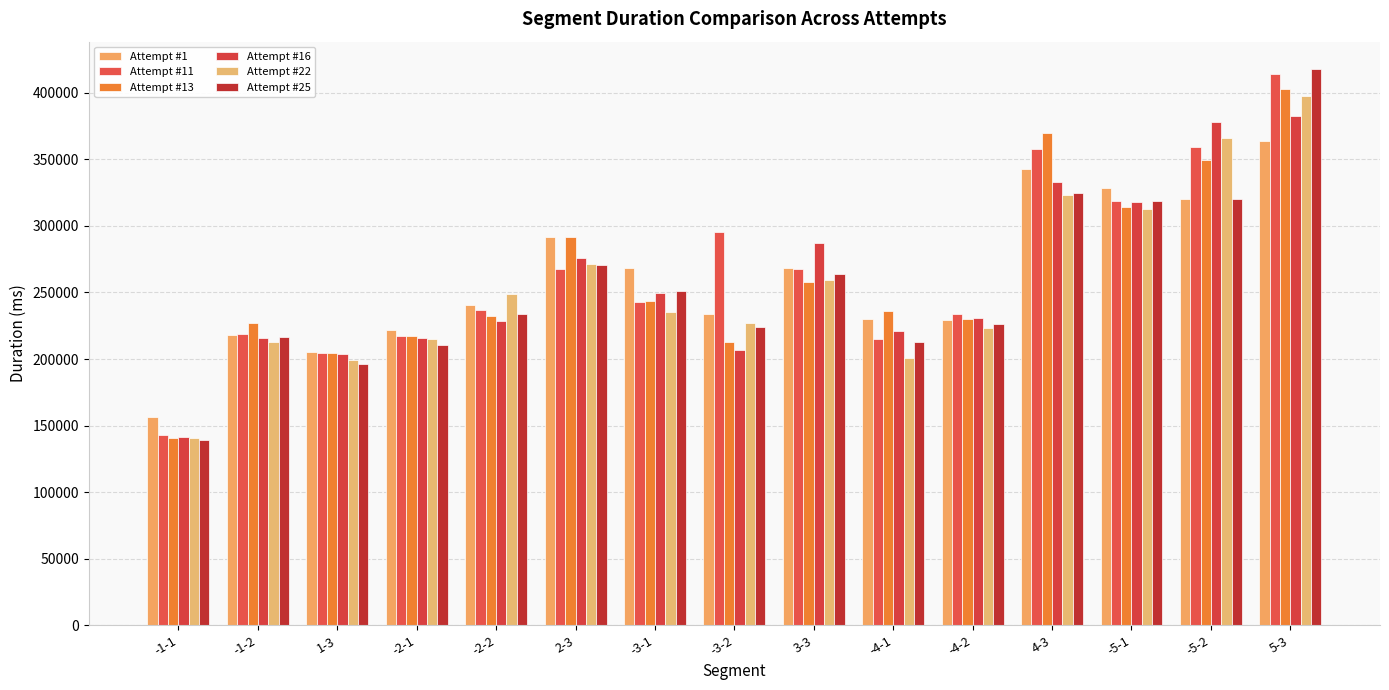

Which series has the widest spread of values?

Attempt #25